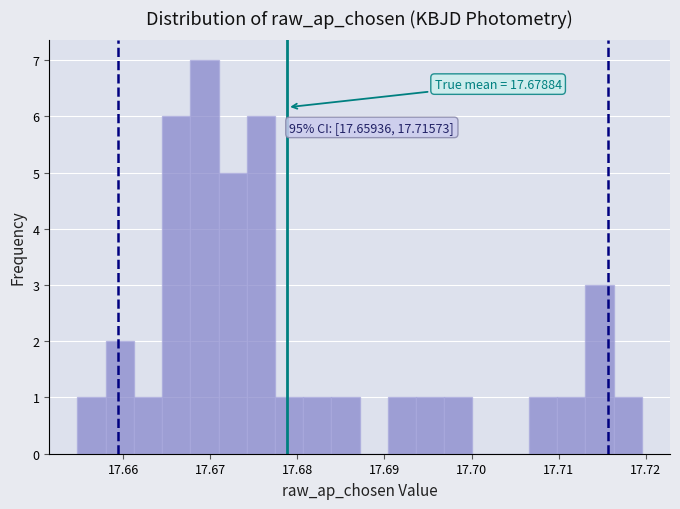

Around what value on the x-axis is the tallest bar? Give the approximate position of its centre, as read against the axis.

17.669